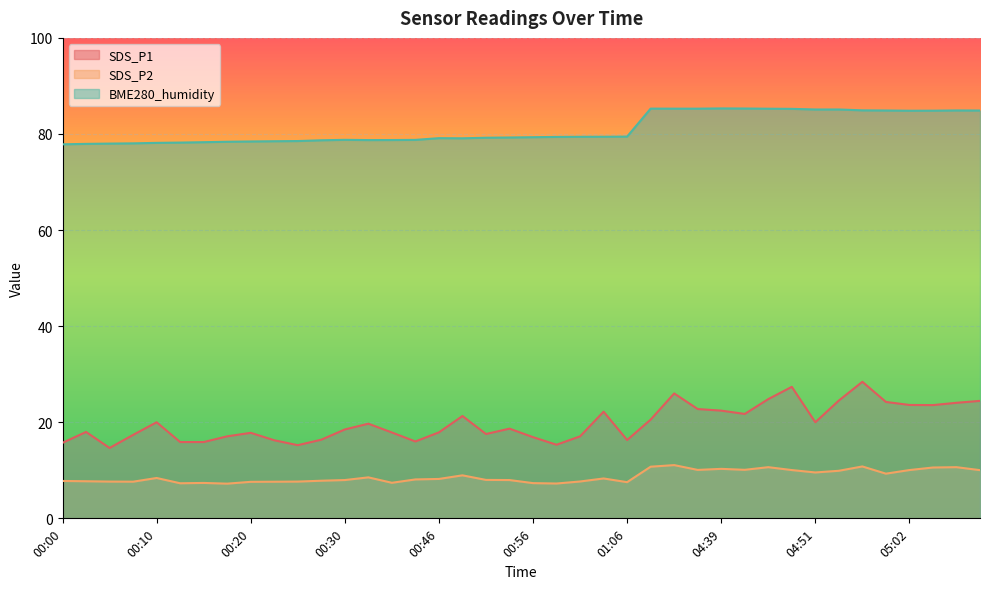

True or false: SDS_P1 and BME280_humidity intersect in this chart.

False